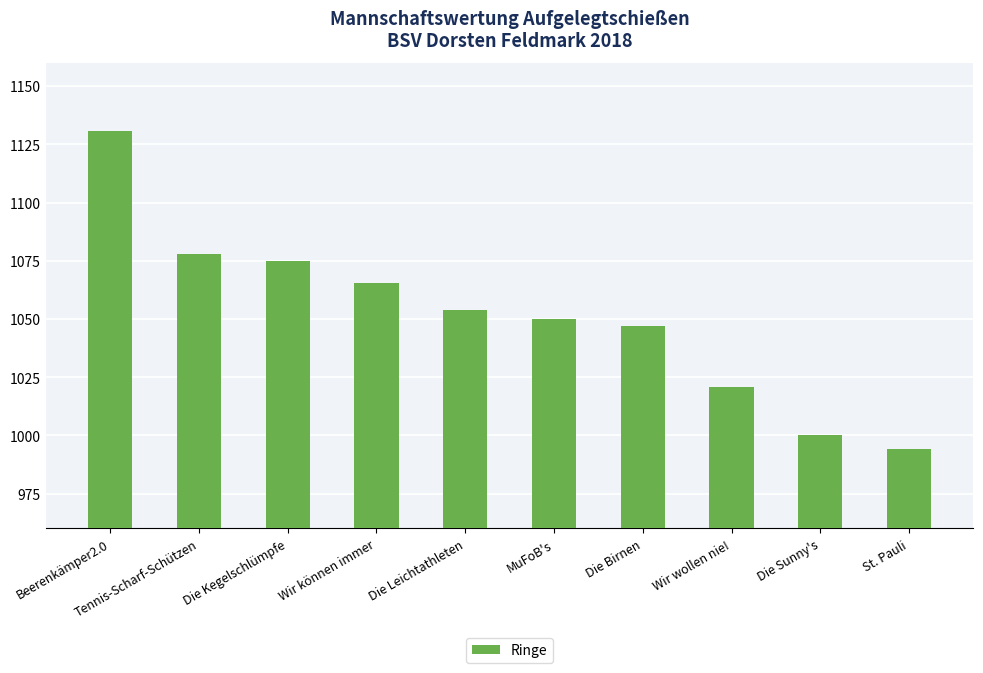

The chart shows a value of 1053.9 at Die Leichtathleten. True or false?

True